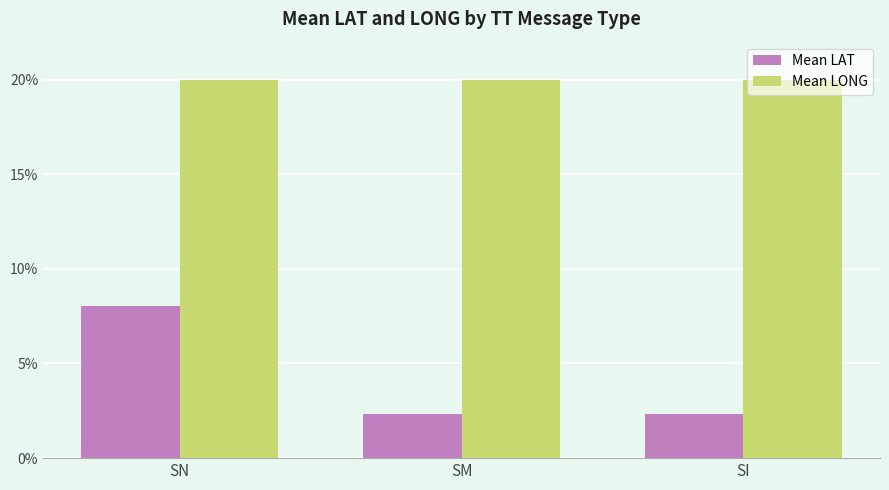

The value of Mean LONG at SN is 20.0. True or false?

True